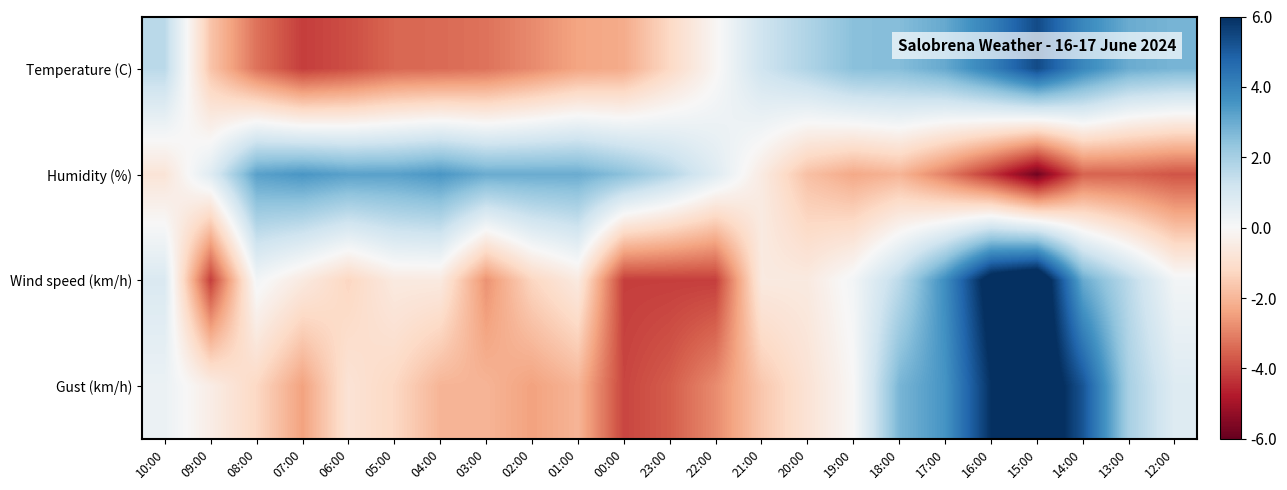

Reading right to left, what are all the values shown in this chart?

Temperature (C): 12:00=2.8	13:00=3.0	14:00=3.9	15:00=5.4	16:00=4.1	17:00=3.1	18:00=2.6	19:00=2.5	20:00=1.8	21:00=1.2	22:00=-0.1	23:00=-1.2	00:00=-2.2	01:00=-2.4	02:00=-2.8	03:00=-3.3	04:00=-3.4	05:00=-3.5	06:00=-3.9	07:00=-4.2	08:00=-3.3	09:00=-1.7	10:00=1.6
Humidity (%): 12:00=-3.8	13:00=-3.5	14:00=-3.5	15:00=-5.8	16:00=-4.3	17:00=-3.0	18:00=-2.0	19:00=-2.3	20:00=-1.8	21:00=-0.5	22:00=0.7	23:00=1.7	00:00=2.5	01:00=3.0	02:00=3.0	03:00=3.0	04:00=3.5	05:00=3.2	06:00=3.2	07:00=3.5	08:00=3.2	09:00=0.7	10:00=-0.8
Wind speed (km/h): 12:00=0.2	13:00=1.6	14:00=3.0	15:00=7.3	16:00=6.6	17:00=3.7	18:00=1.6	19:00=0.2	20:00=-0.6	21:00=-0.6	22:00=-4.1	23:00=-4.1	00:00=-4.1	01:00=-0.6	02:00=-1.3	03:00=-2.7	04:00=-0.6	05:00=-0.6	06:00=-1.3	07:00=-0.6	08:00=0.2	09:00=-4.1	10:00=0.9
Gust (km/h): 12:00=0.8	13:00=2.0	14:00=5.2	15:00=7.2	16:00=6.0	17:00=3.6	18:00=2.8	19:00=-0.0	20:00=-0.8	21:00=-1.6	22:00=-2.8	23:00=-3.6	00:00=-4.0	01:00=-2.0	02:00=-2.4	03:00=-2.0	04:00=-2.0	05:00=-1.2	06:00=-0.8	07:00=-2.4	08:00=-1.2	09:00=-0.4	10:00=0.4